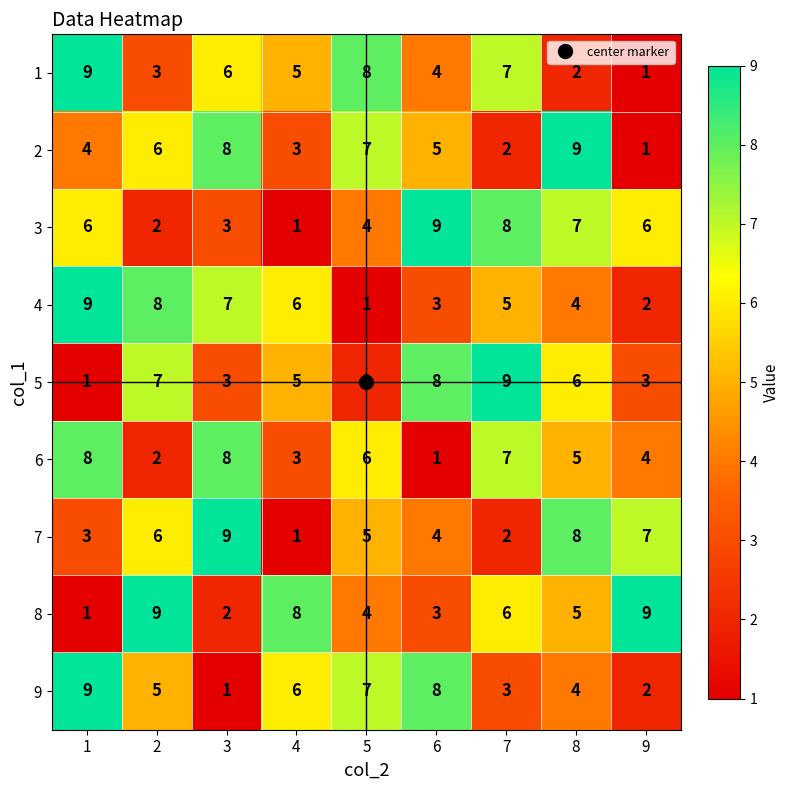

What is the difference between the 2 values at 8 and 7?

7